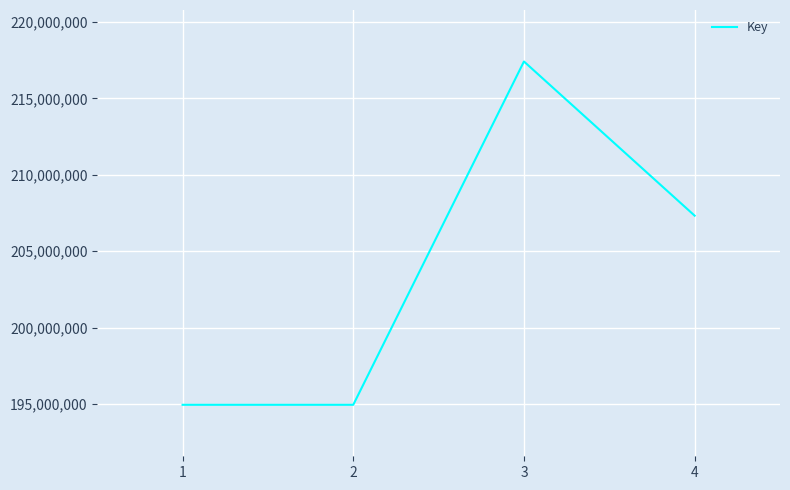

Between 3 and 2, which is larger?

3